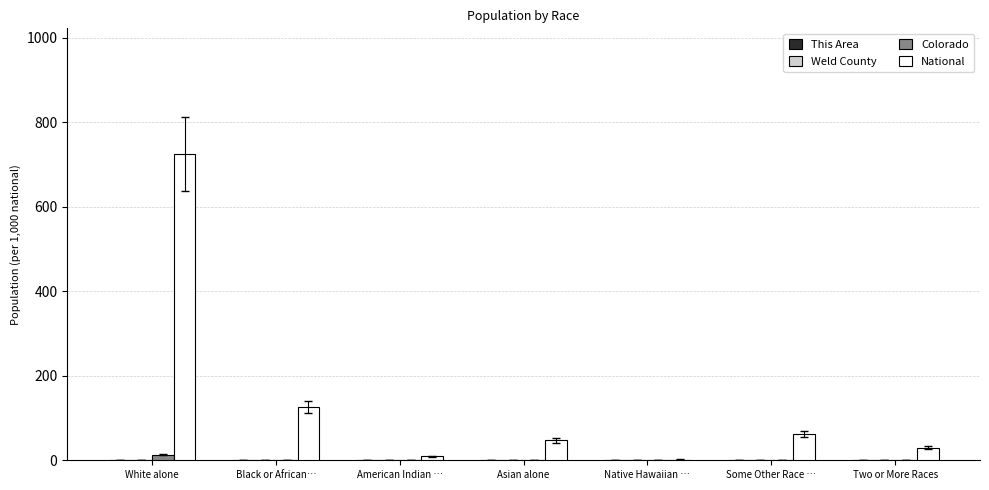

At which category is the sum across all series the highest?

White alone